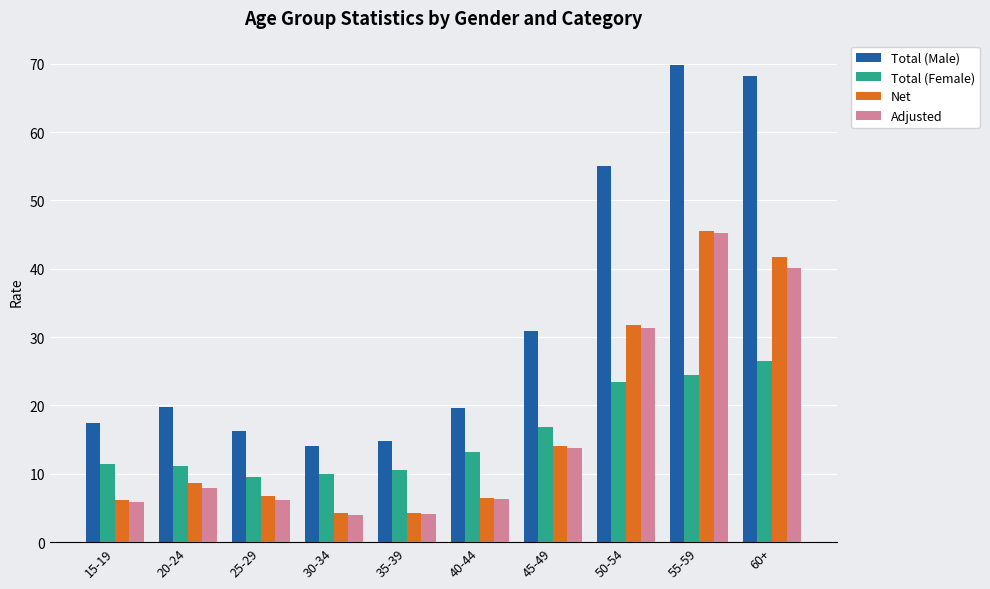

True or false: Total (Female) has a value of 26.5 at 60+.

True